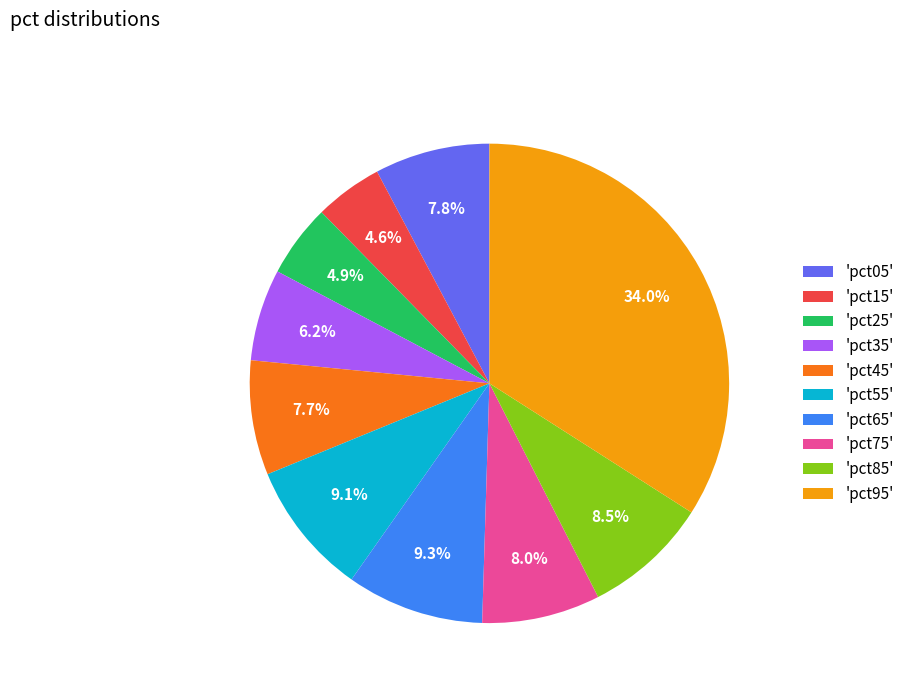

What percentage do 'pct25' and 'pct15' together represent?

9.5%